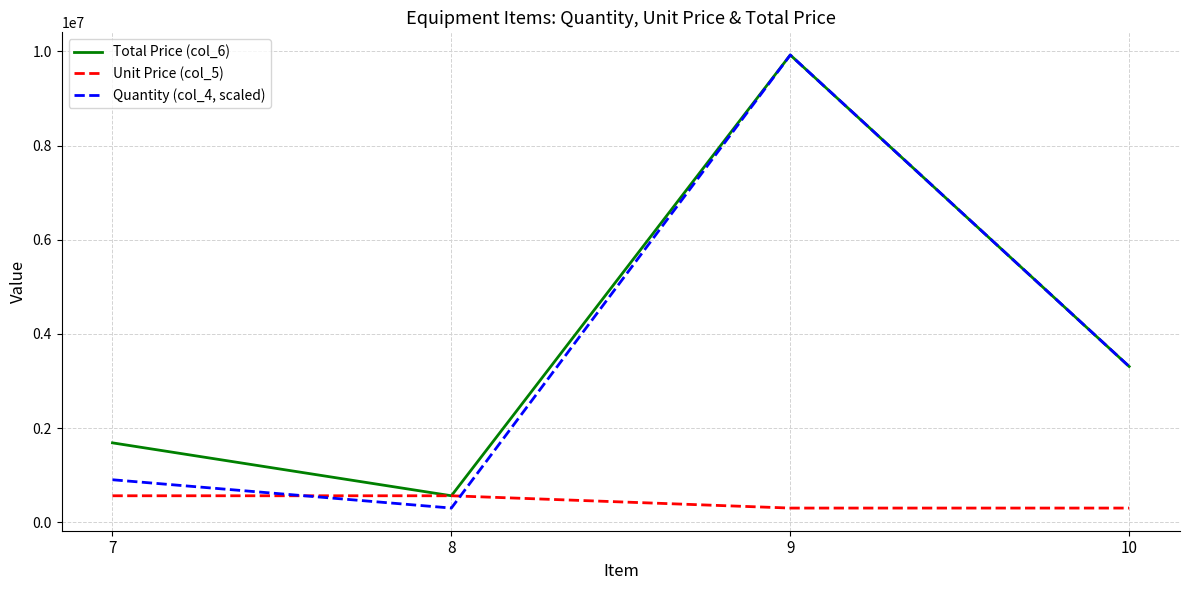

At which category is the sum across all series the highest?

9